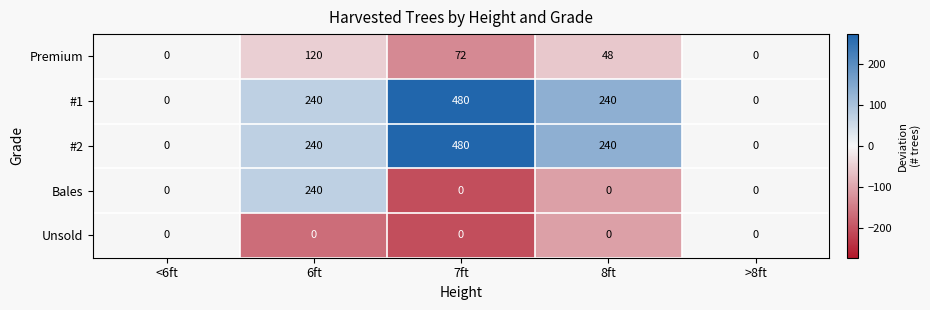

How many data points in Premium are less than 48?

2